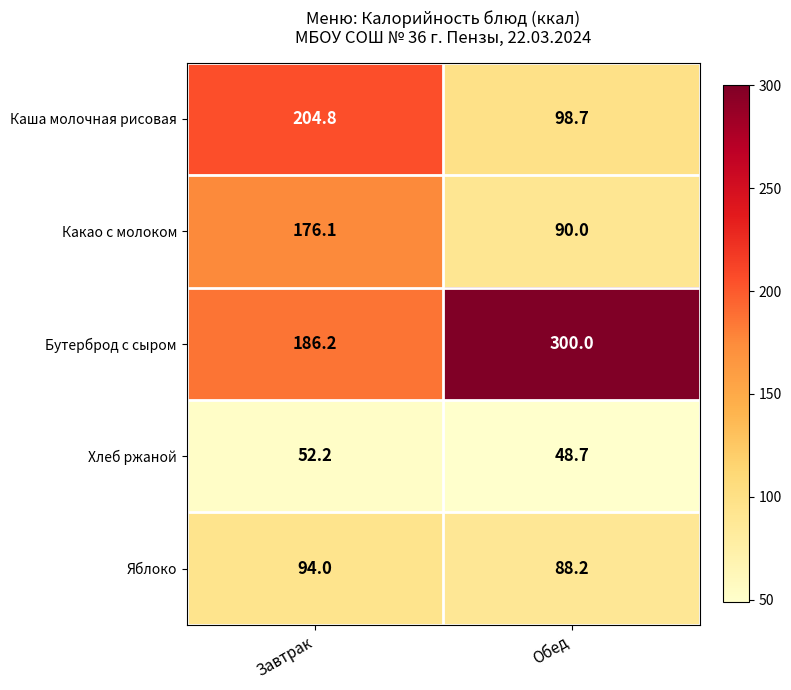

List the labels in order of Яблоко value, largest first.

Завтрак, Обед